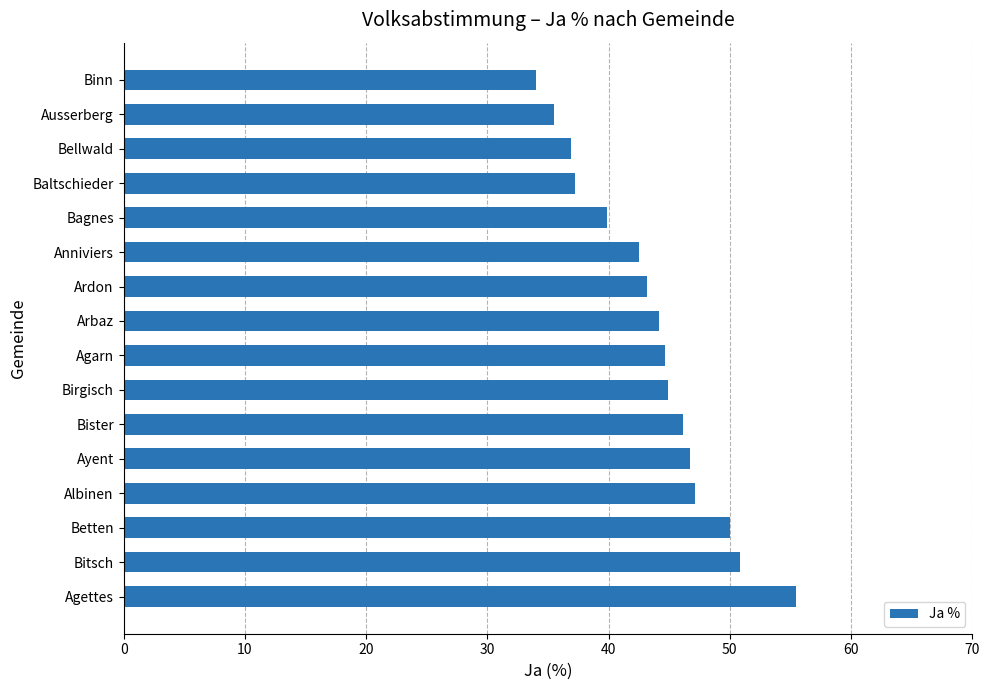

How many distinct data groups are displayed?

1